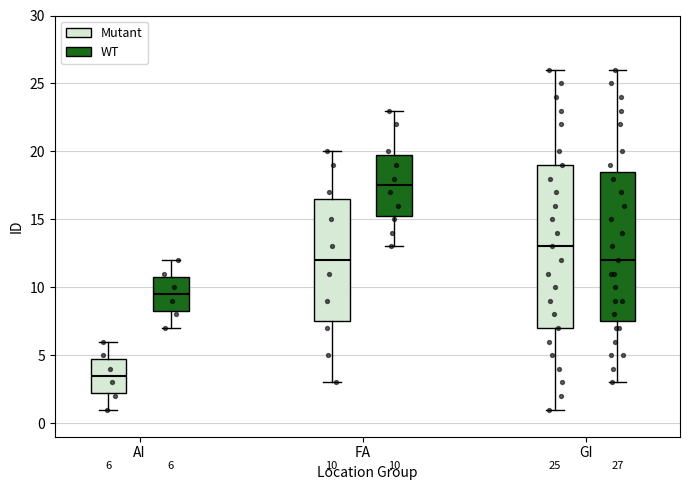

Which box is the tallest, from its lower edge to its upper edge?

GI (Mutant)